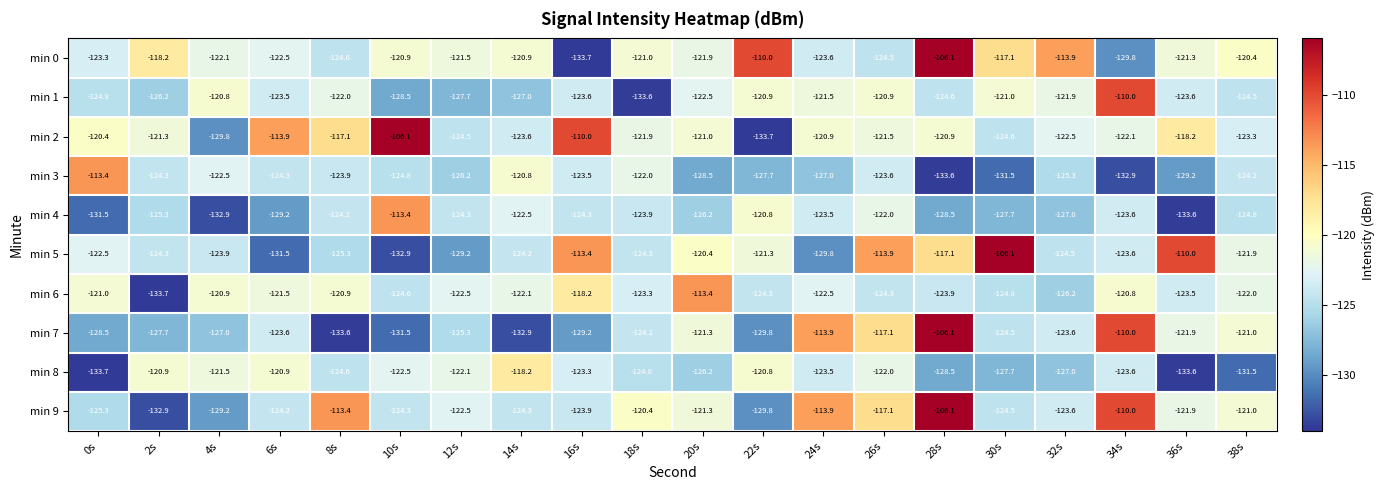

What is the highest value of the min 6 series?

-113.4